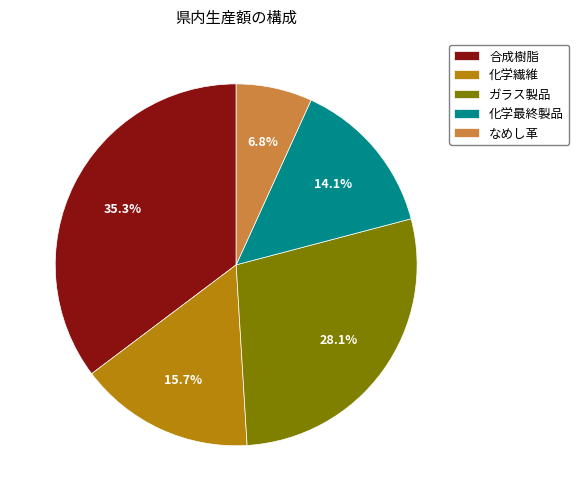

Is 合成樹脂 the majority of the pie?

No